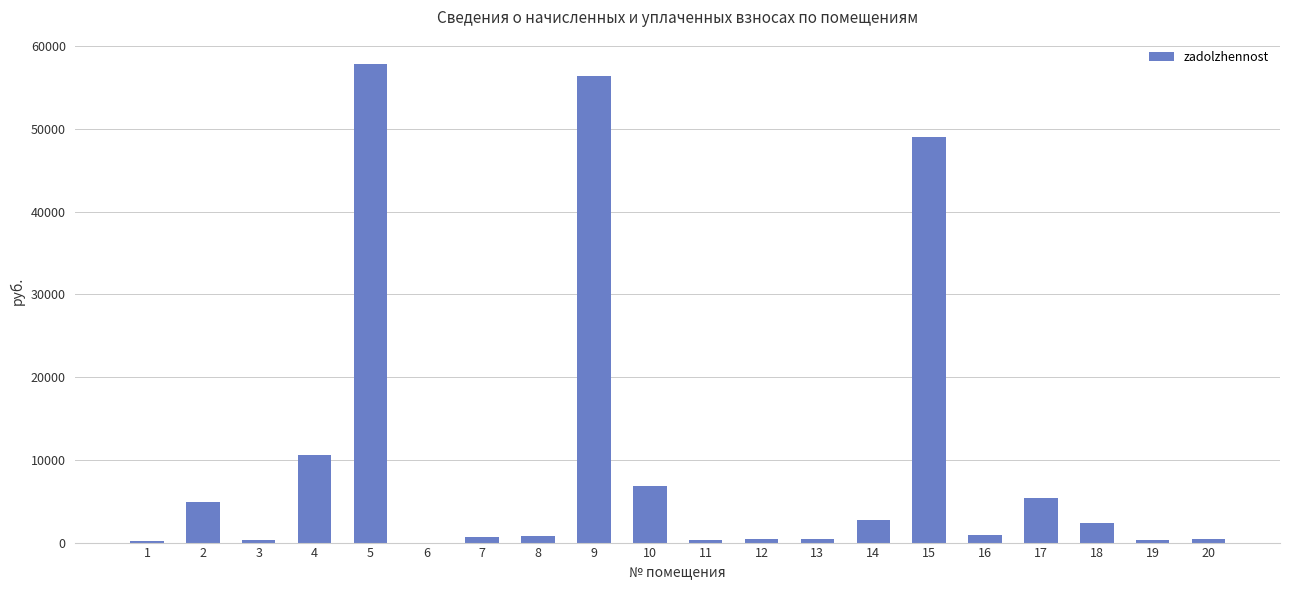

What is the sum of all values?

200956.0